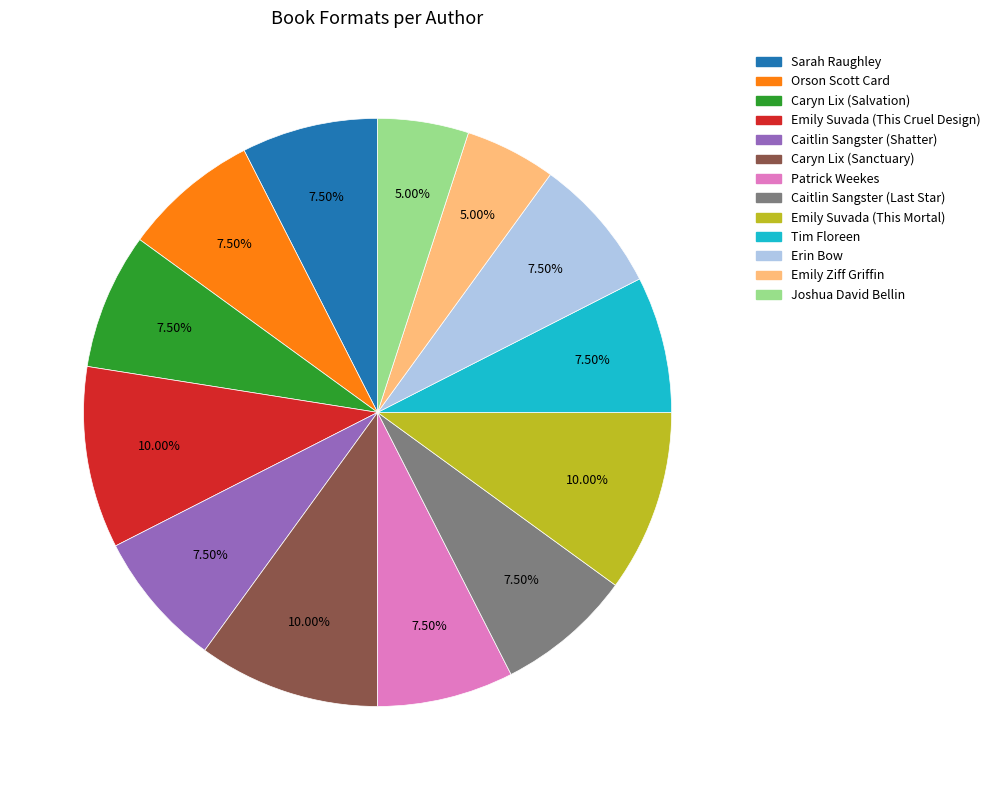

Is there any slice that represents more than half of the pie?

No